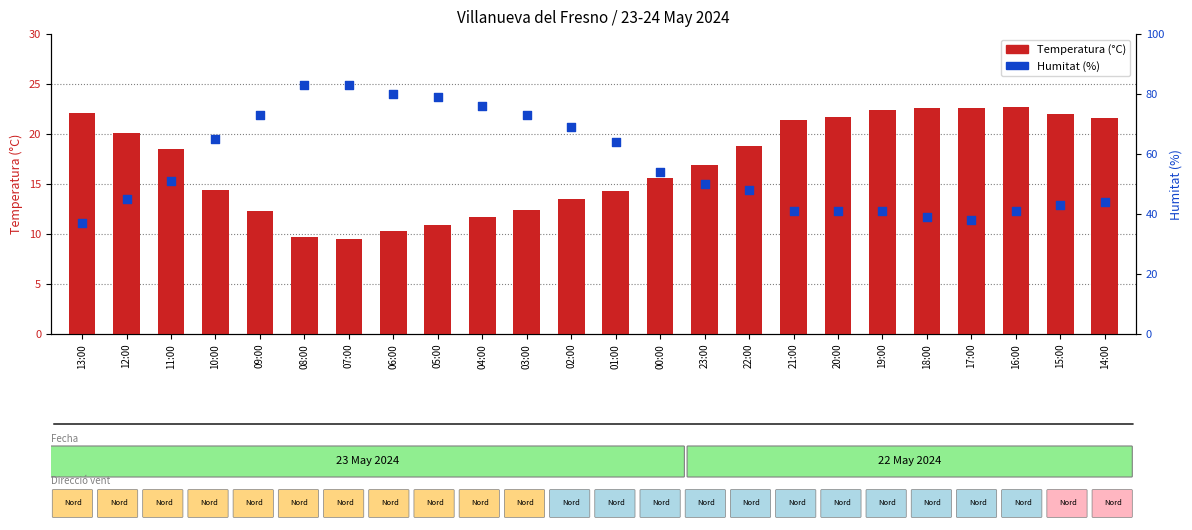

Is the value of Humitat (%) at 16:00 greater than the value of Temperatura (°C) at 07:00?

Yes